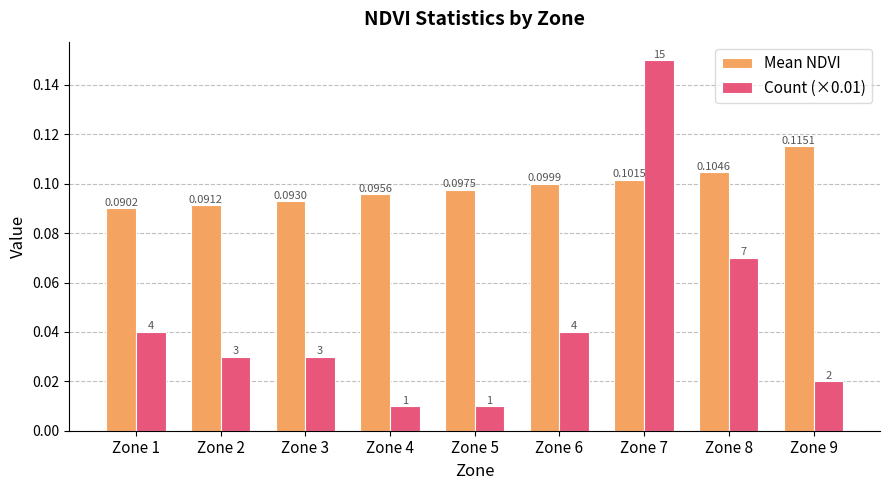

What are all the series names shown in the legend?

Mean NDVI, Count (×0.01)